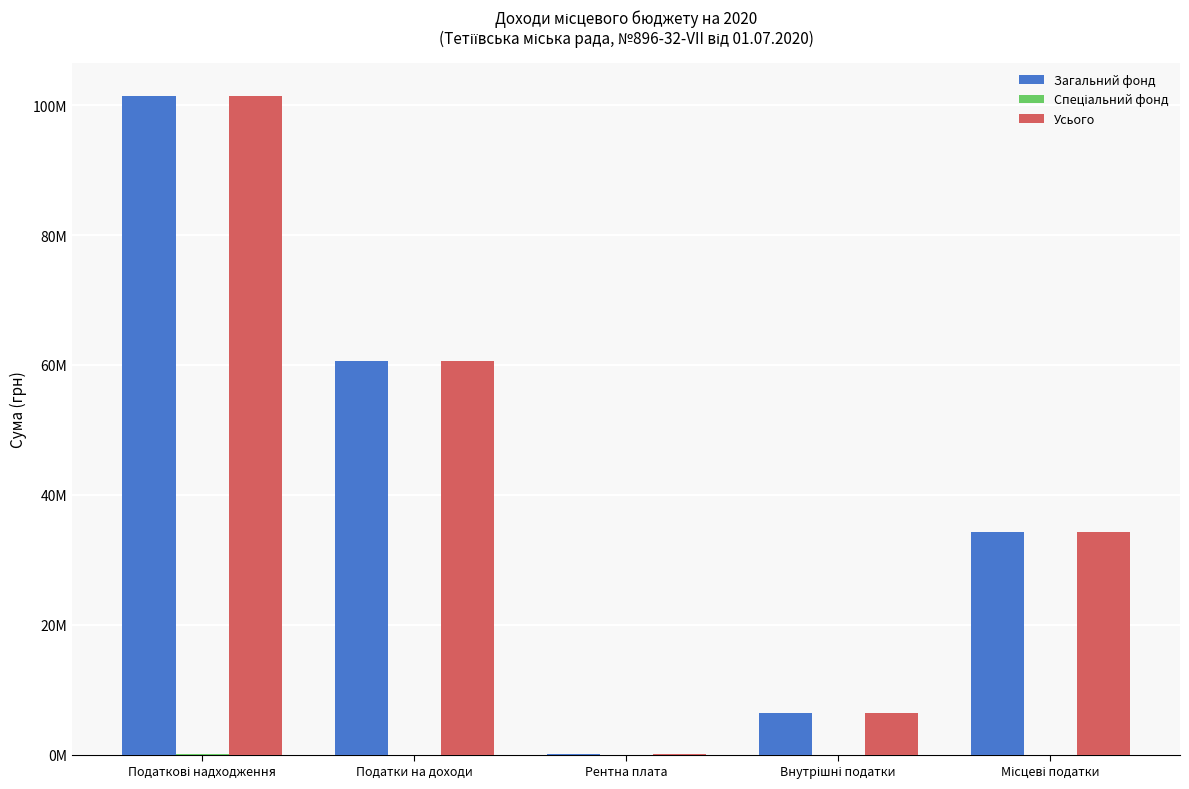

What is the label of the 2nd bar from the right?

Внутрішні податки